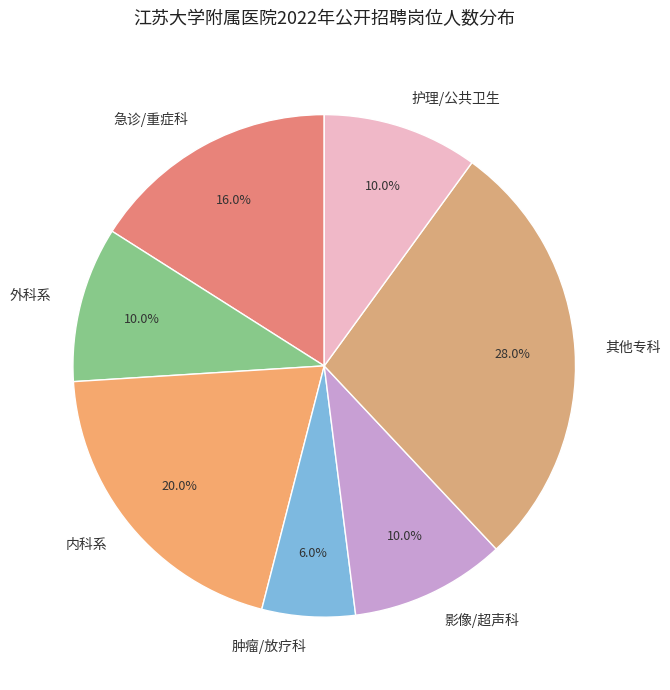

What is the largest slice in the pie chart?

其他专科